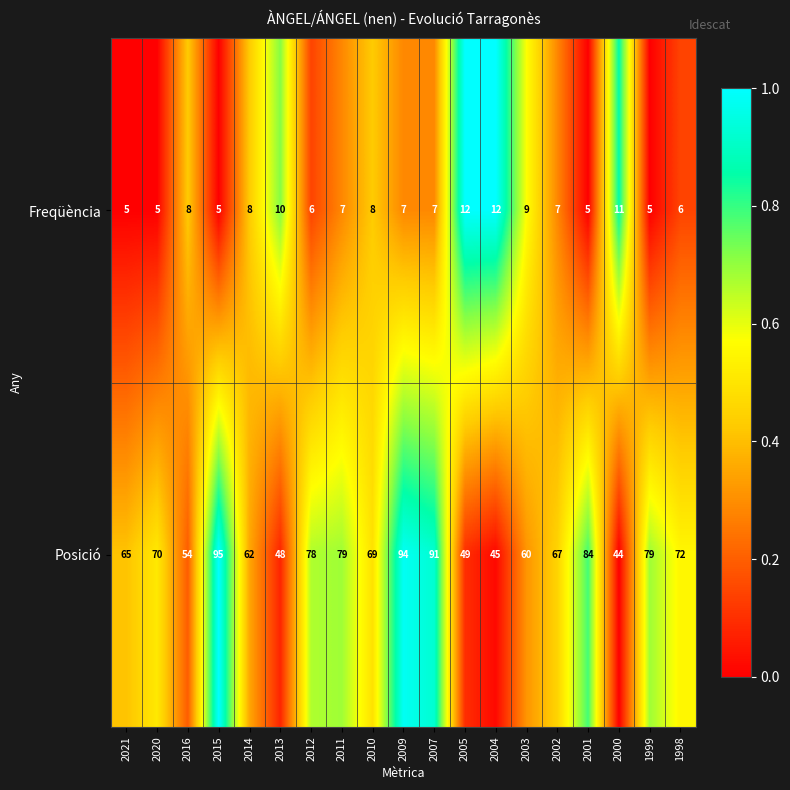

At 2012, list the series in order from smallest to largest.

Freqüència, Posició